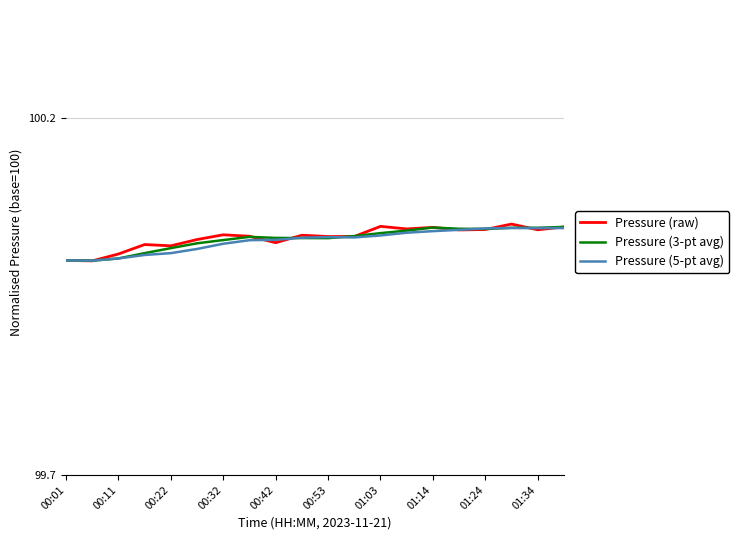

What is the sum of all Pressure (raw) values?

2000.6